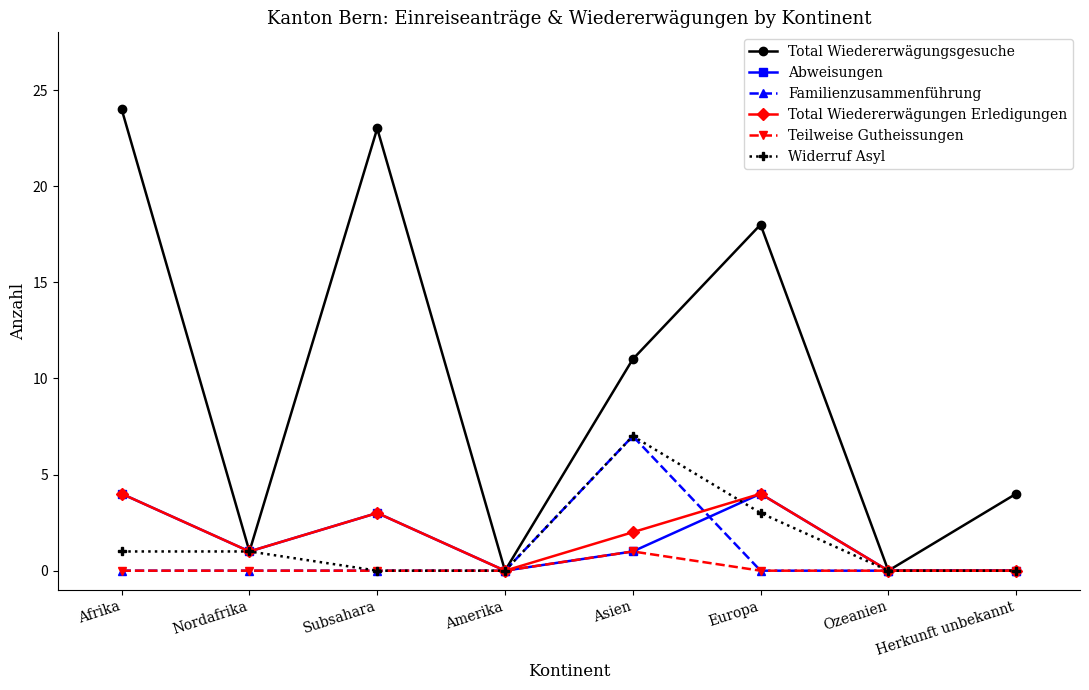

True or false: Widerruf Asyl has more than 2 interior local peaks.

False